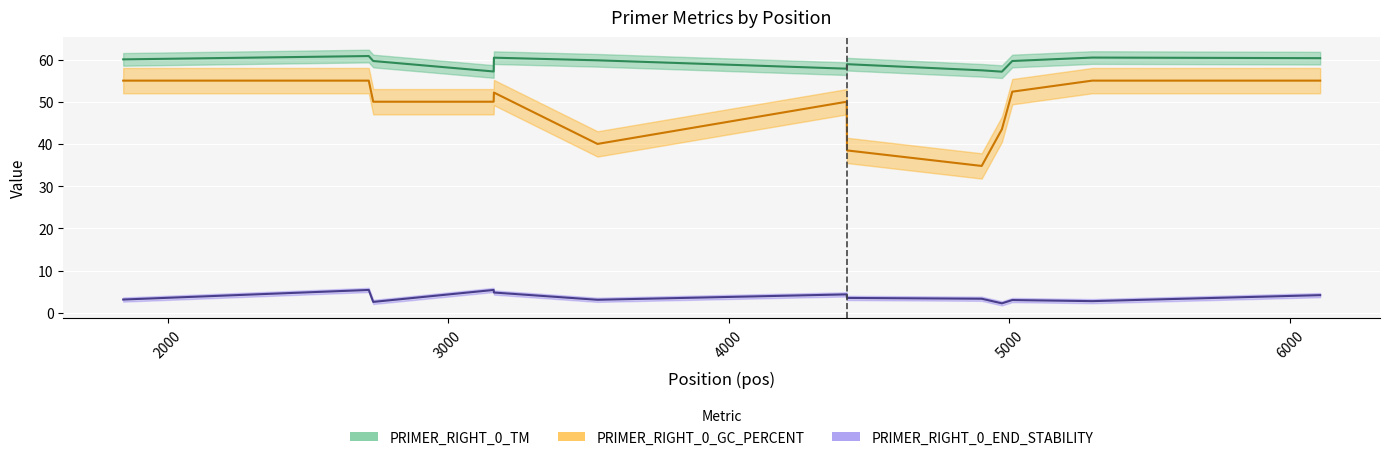

What is the label of the 6th point from the left?

6000